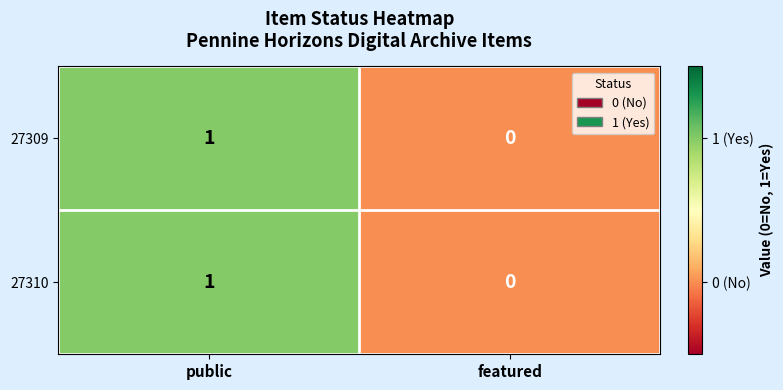

List the labels in order of 27309 value, smallest first.

featured, public